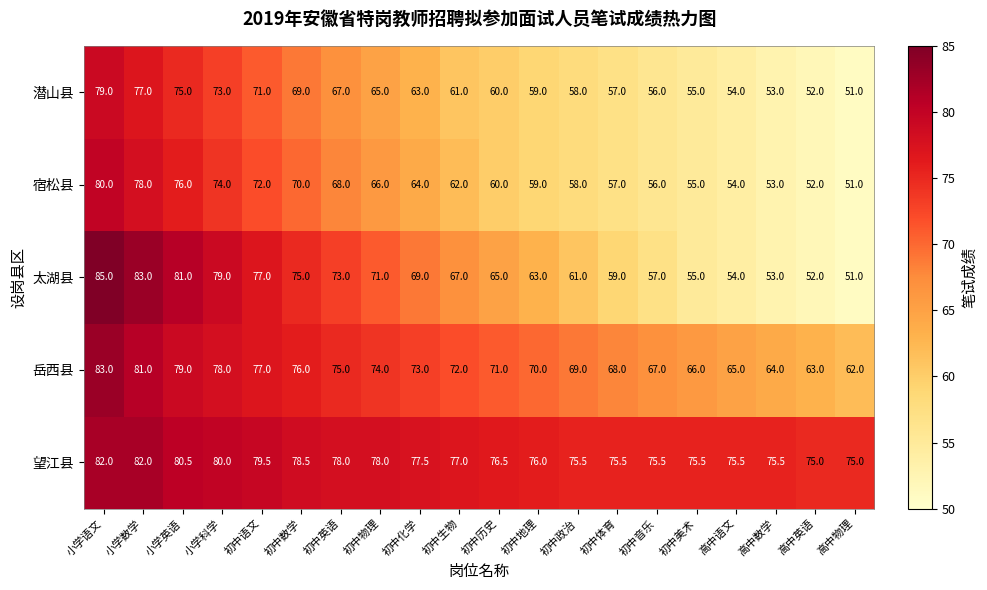

At how many categories does at least one series exceed 52?

20